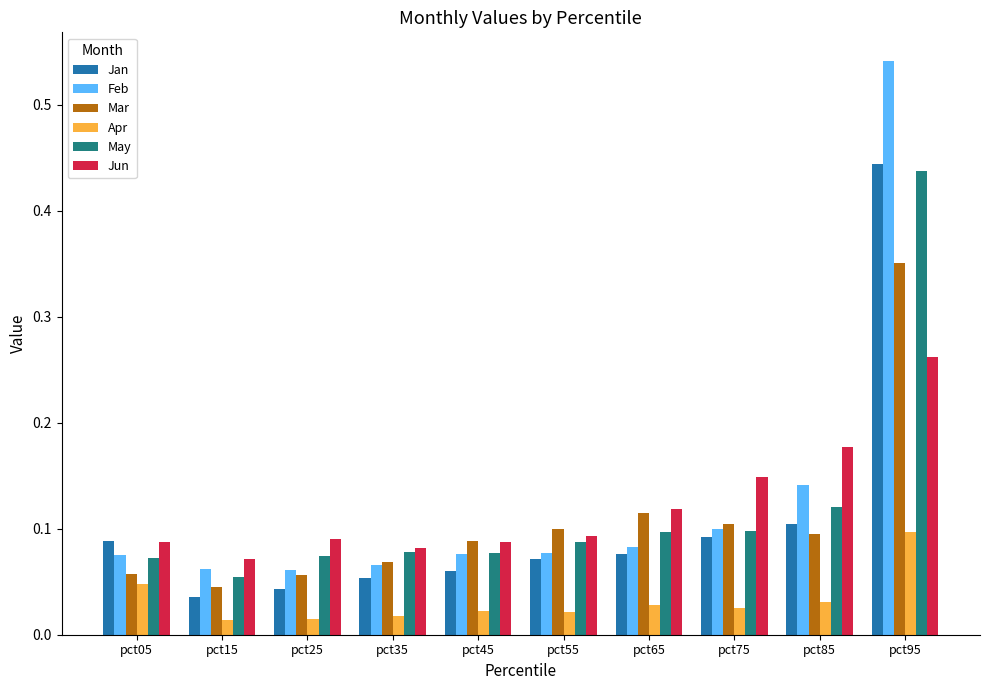

At which category is the sum across all series the highest?

pct95